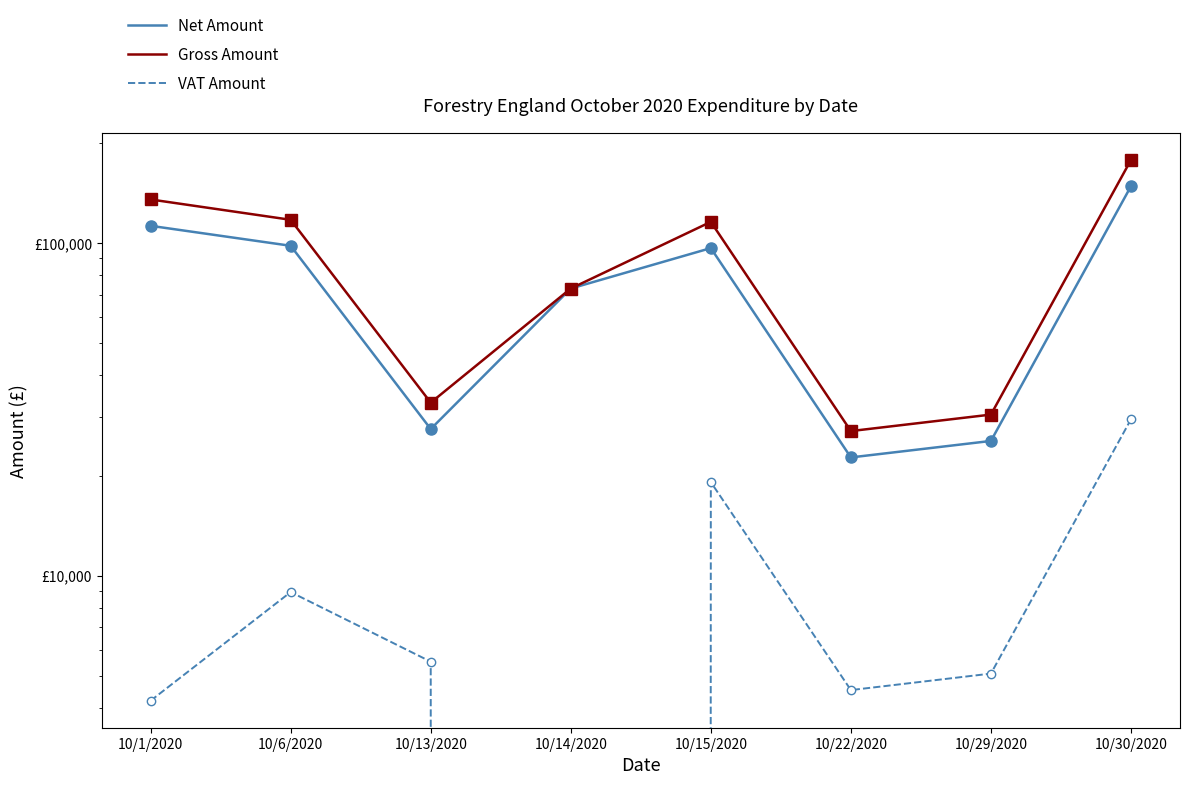

Rank the series at 10/29/2020 from highest to lowest value.

Gross Amount, Net Amount, VAT Amount